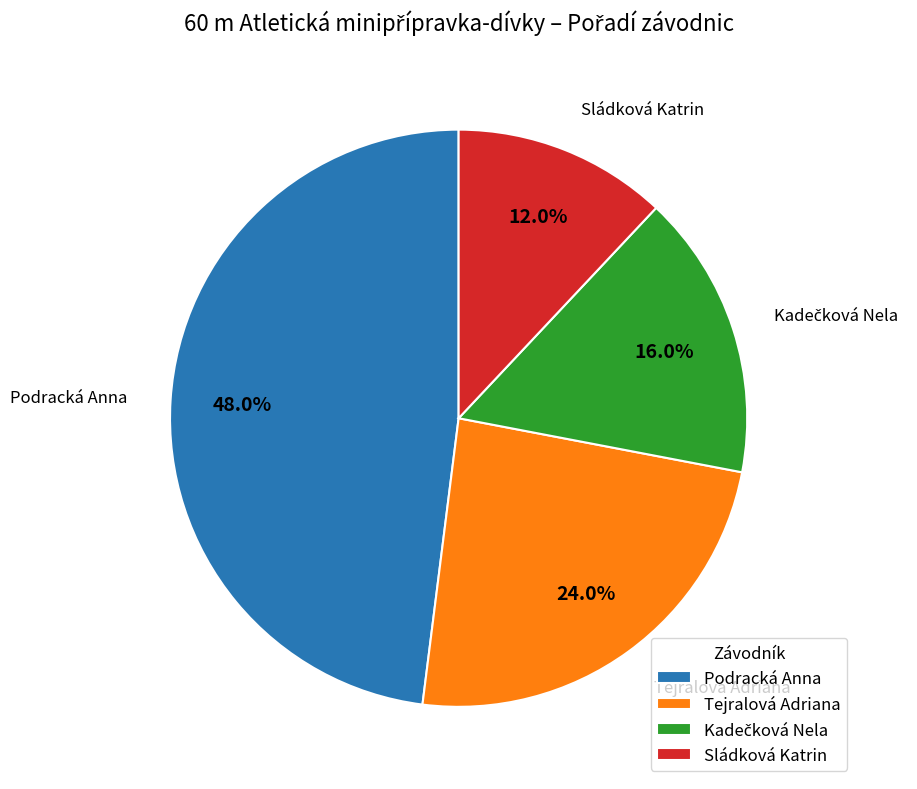

Which slice is the smallest?

Sládková Katrin